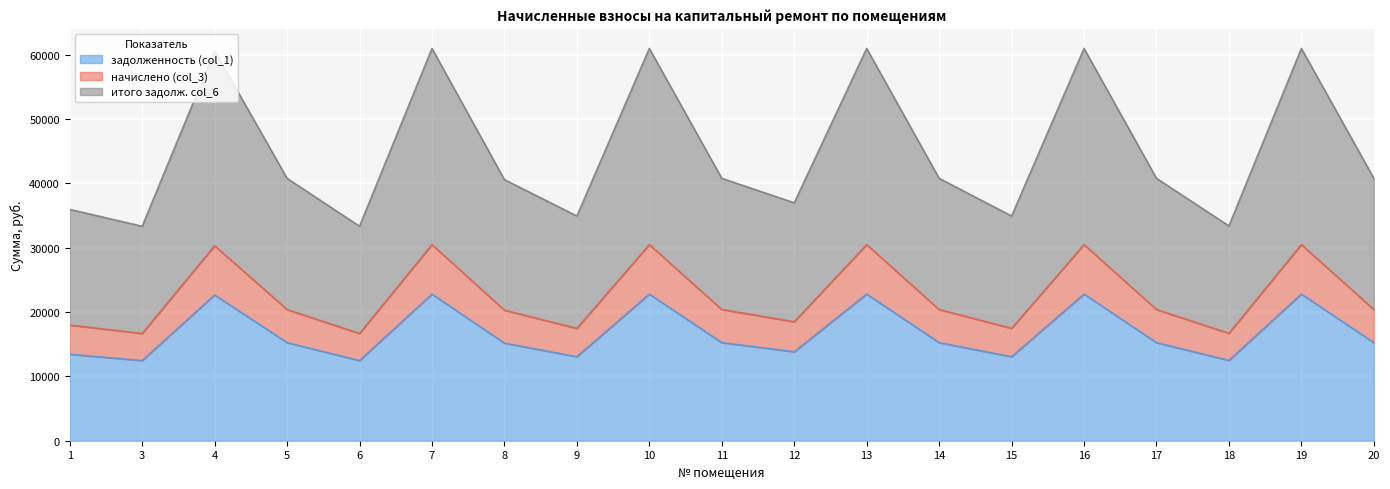

What are all the series names shown in the legend?

задолженность (col_1), начислено (col_3), итого задолж. col_6